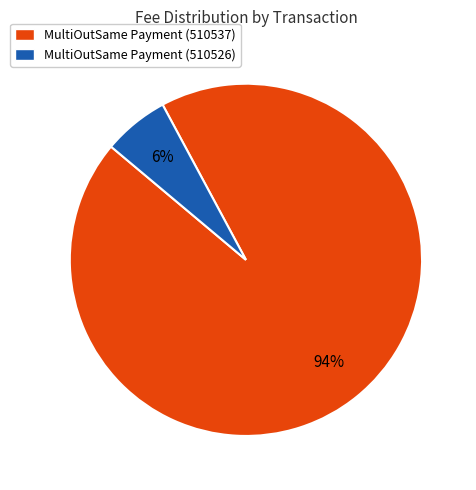

Is it true that MultiOutSame Payment (510526) is 6% of the pie?

True